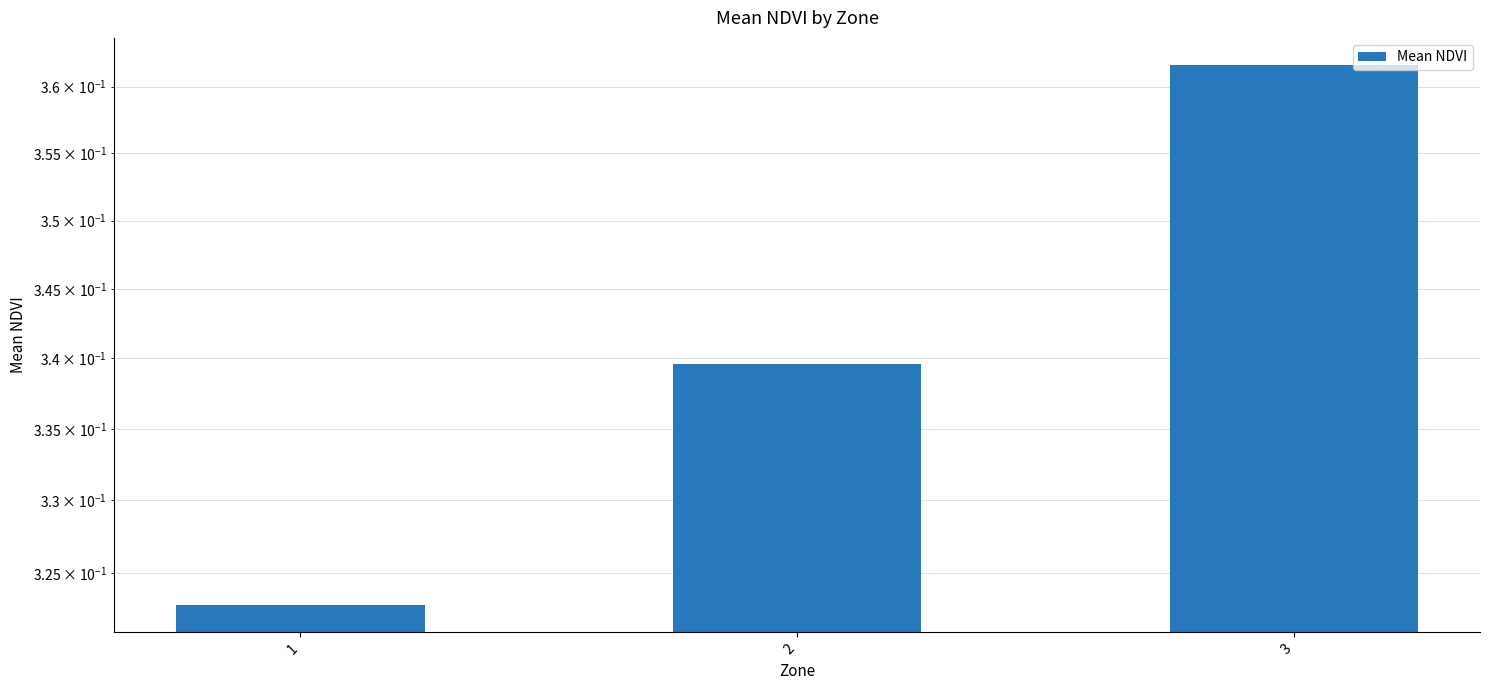

Reading left to right, extract all data points from this chart.

1=0.3	2=0.3	3=0.4